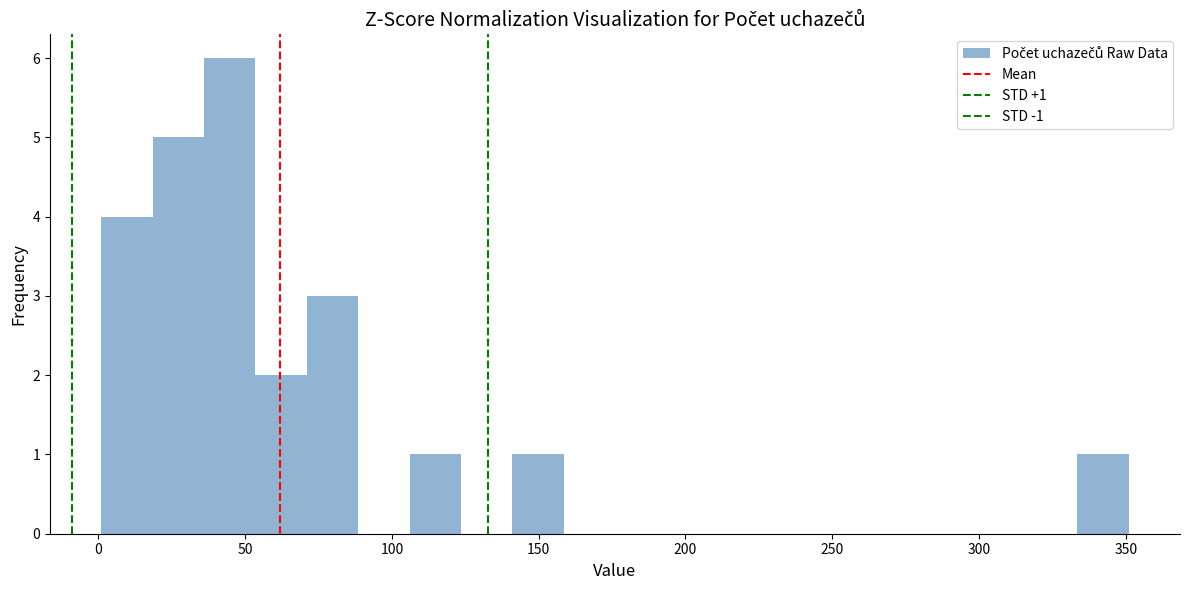

Read against the x-axis, roughly where is the centre of the tallest bar?

45